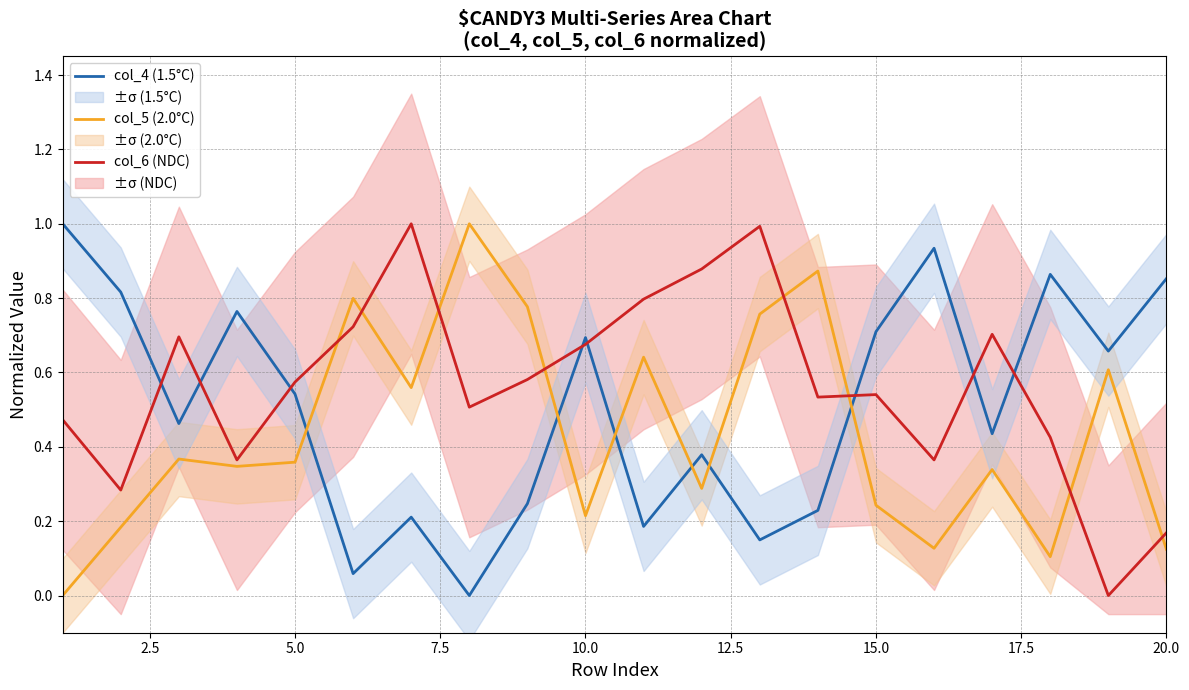

After their last crossing, which series has the higher values: col_4 (1.5°C) or col_6 (NDC)?

col_4 (1.5°C)